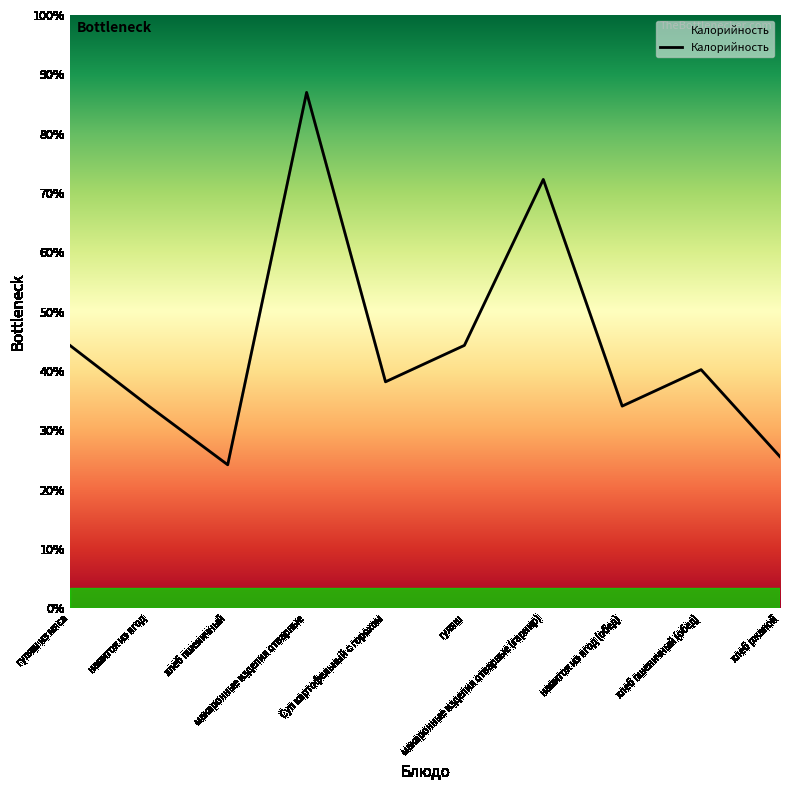

What is the sum of all values?

1303